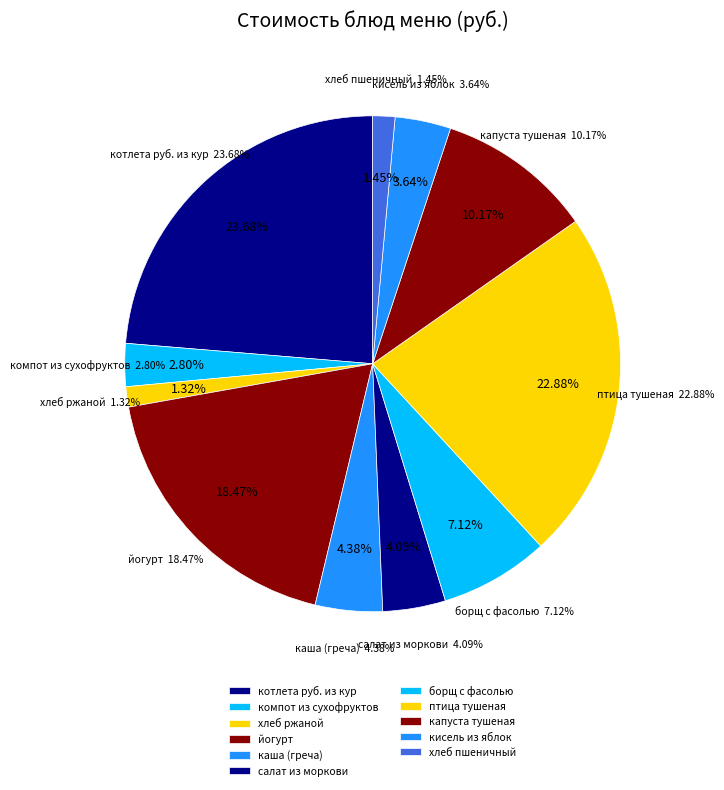

Is there a majority slice in this chart?

No